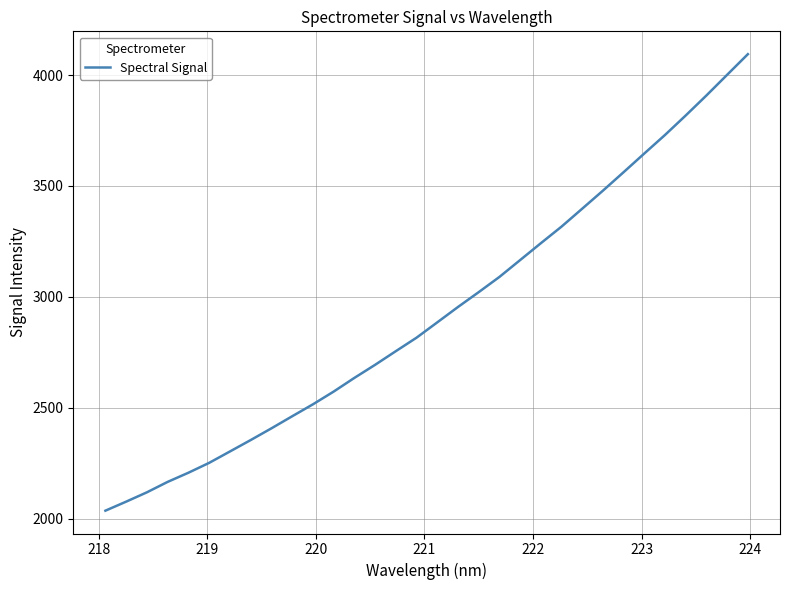

What is the smallest value displayed?

2035.5